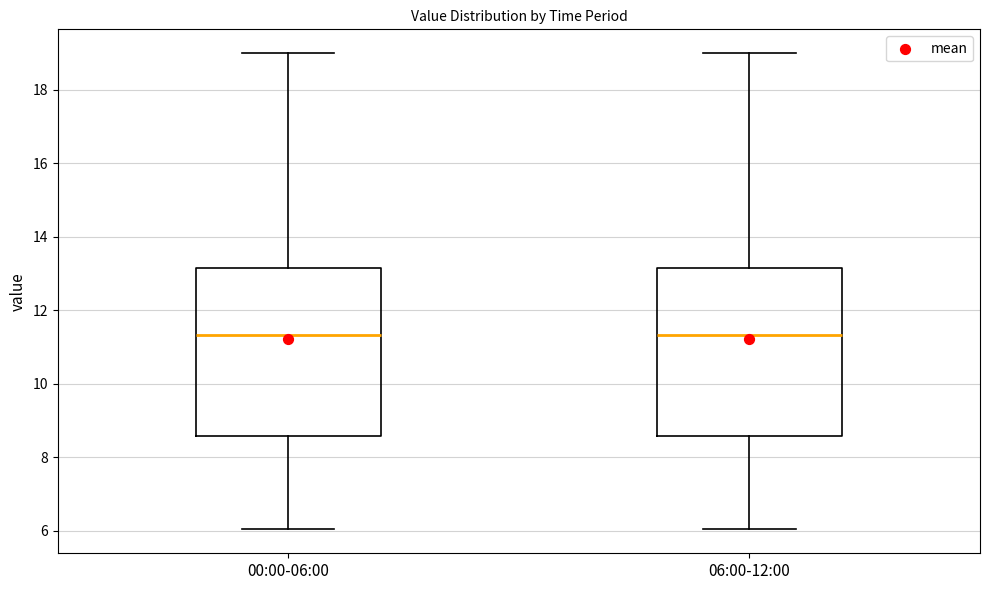

Reading left to right, read every box against the y-axis: the position of its median line, the range the box covers, and the ends of its whiskers. The values are not printed on the chart, so give them approximately, as read against the axis.

00:00-06:00: median 11.4, box 8.6 to 13.2, whiskers 6.0 to 19.0
06:00-12:00: median 11.4, box 8.6 to 13.2, whiskers 6.0 to 19.0